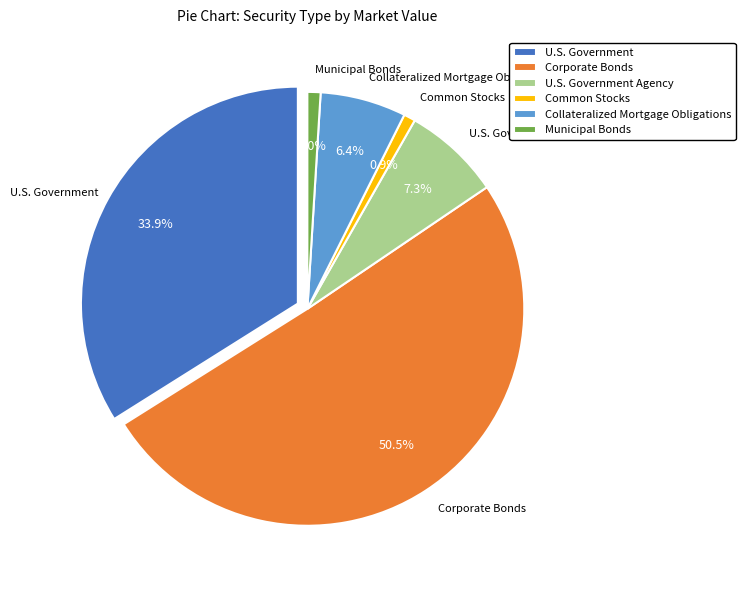

Combined, do Municipal Bonds and U.S. Government Agency account for over 50%?

No